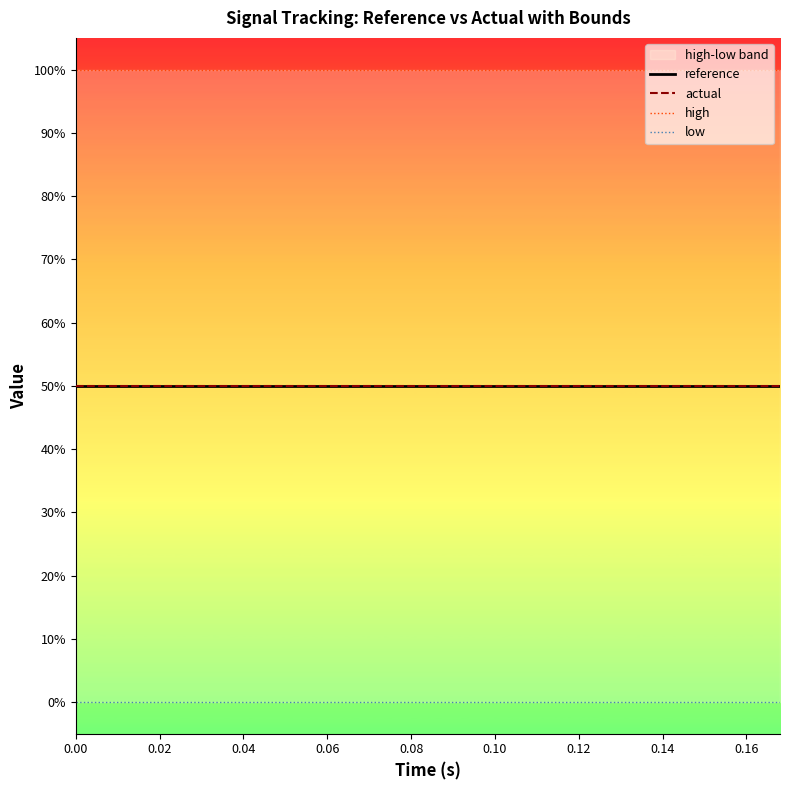

At how many categories does at least one series exceed 0?

15